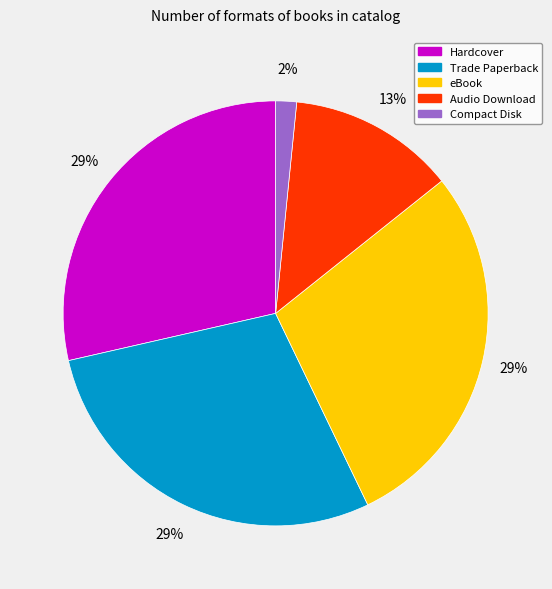

What percentage is the Audio Download slice, to the nearest percent?

13%